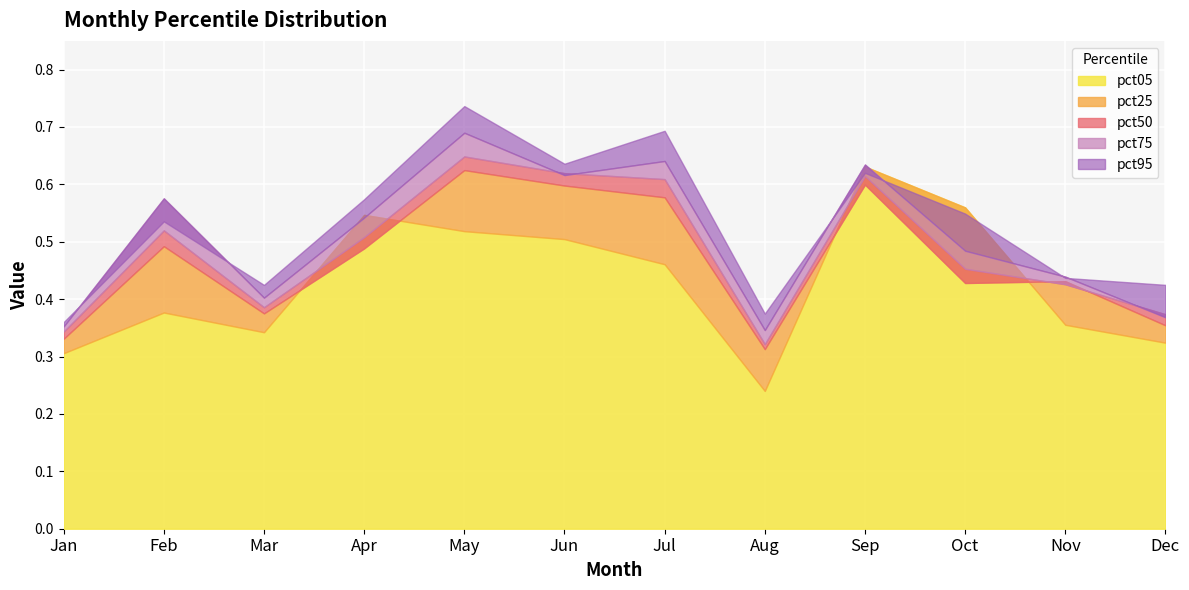

Rank the series by their average value, from lowest to highest.

pct05, pct25, pct50, pct75, pct95